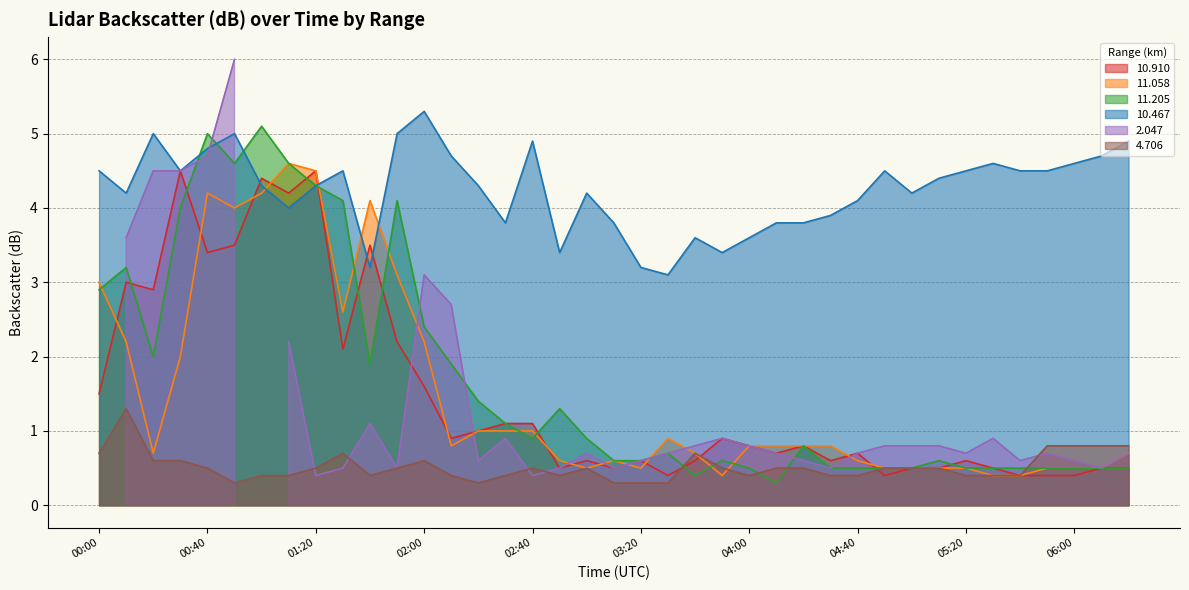

Which series ends up on top after the final intersection of  11.205 and  10.910?

 10.910